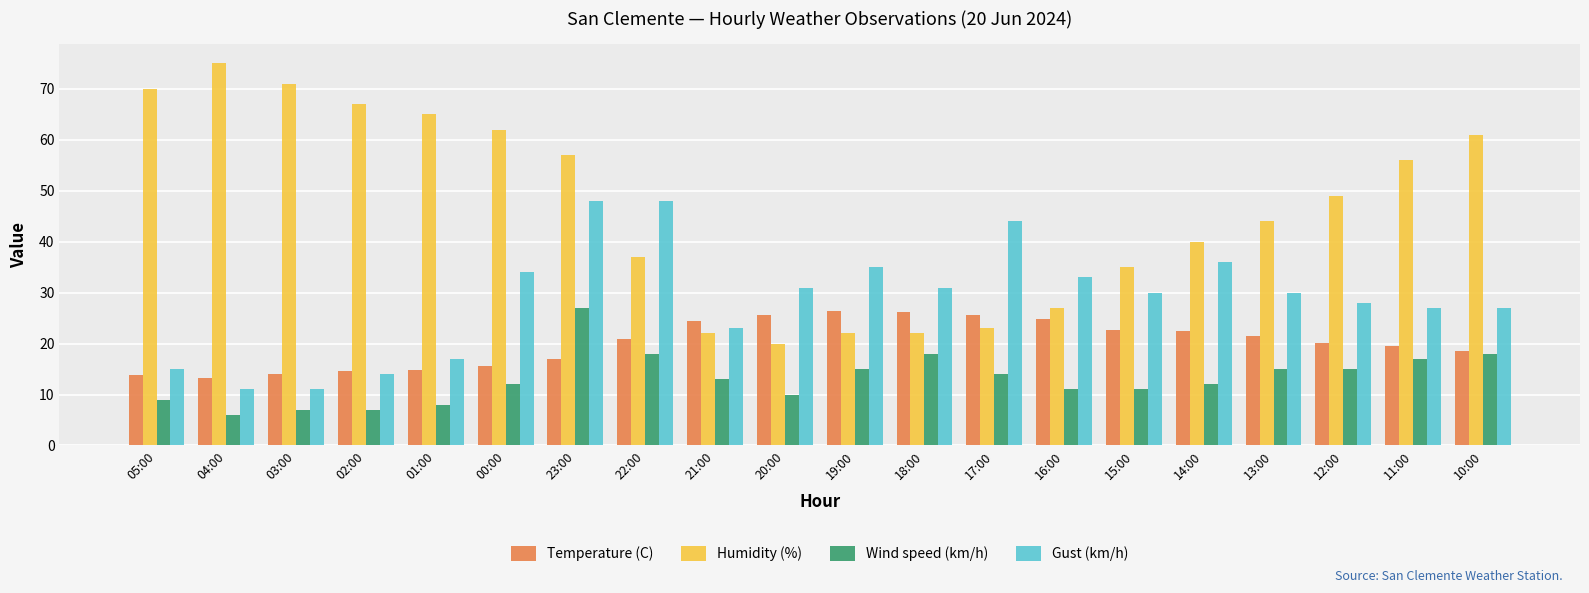

What is the total value across all series at 03:00?

103.1